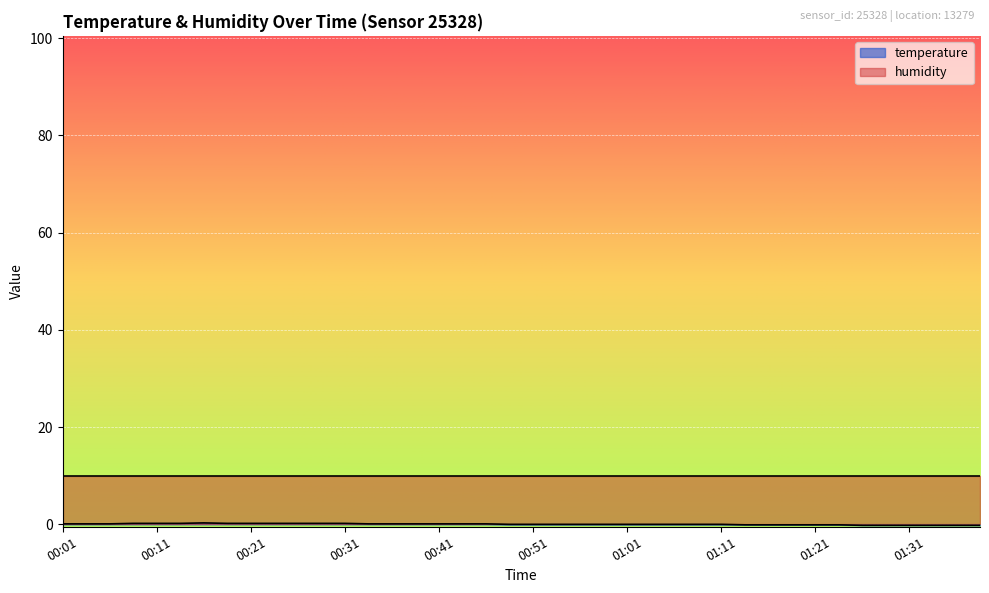

Count the number of categories in the chart.

40